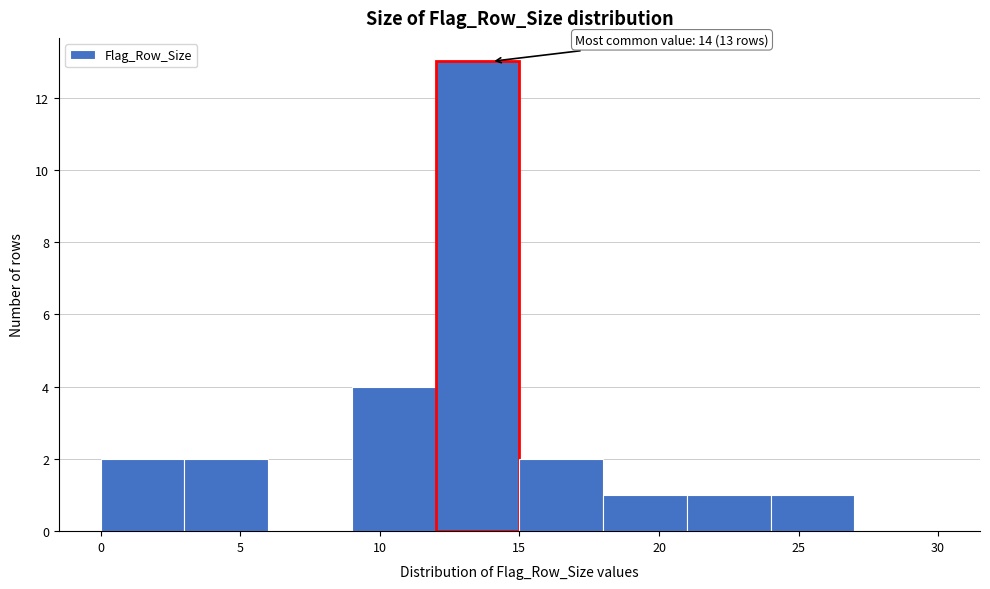

Over which range of the x-axis is the bar tallest?

12 to 15